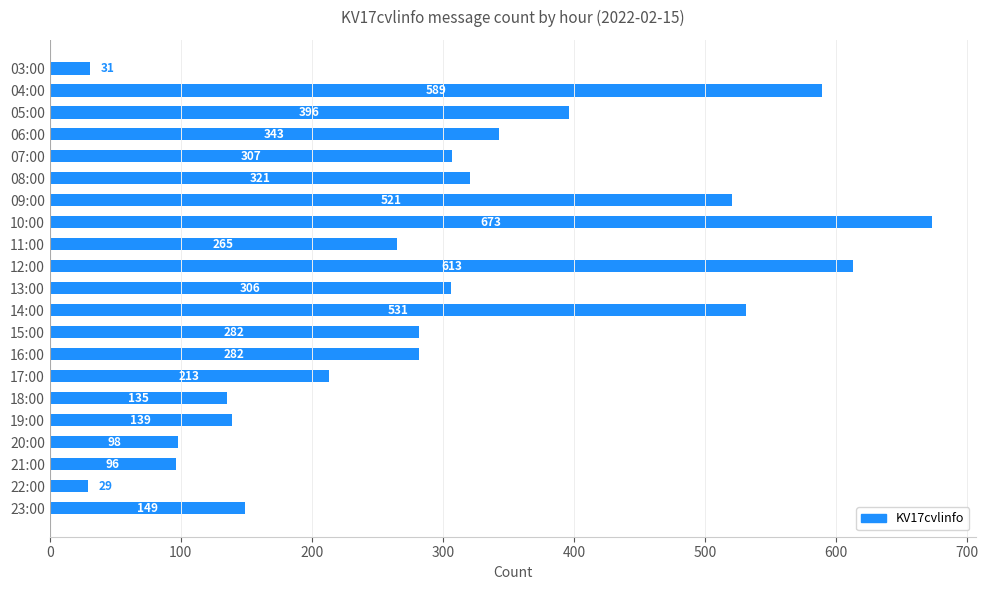

What is the sum of all values?

6319